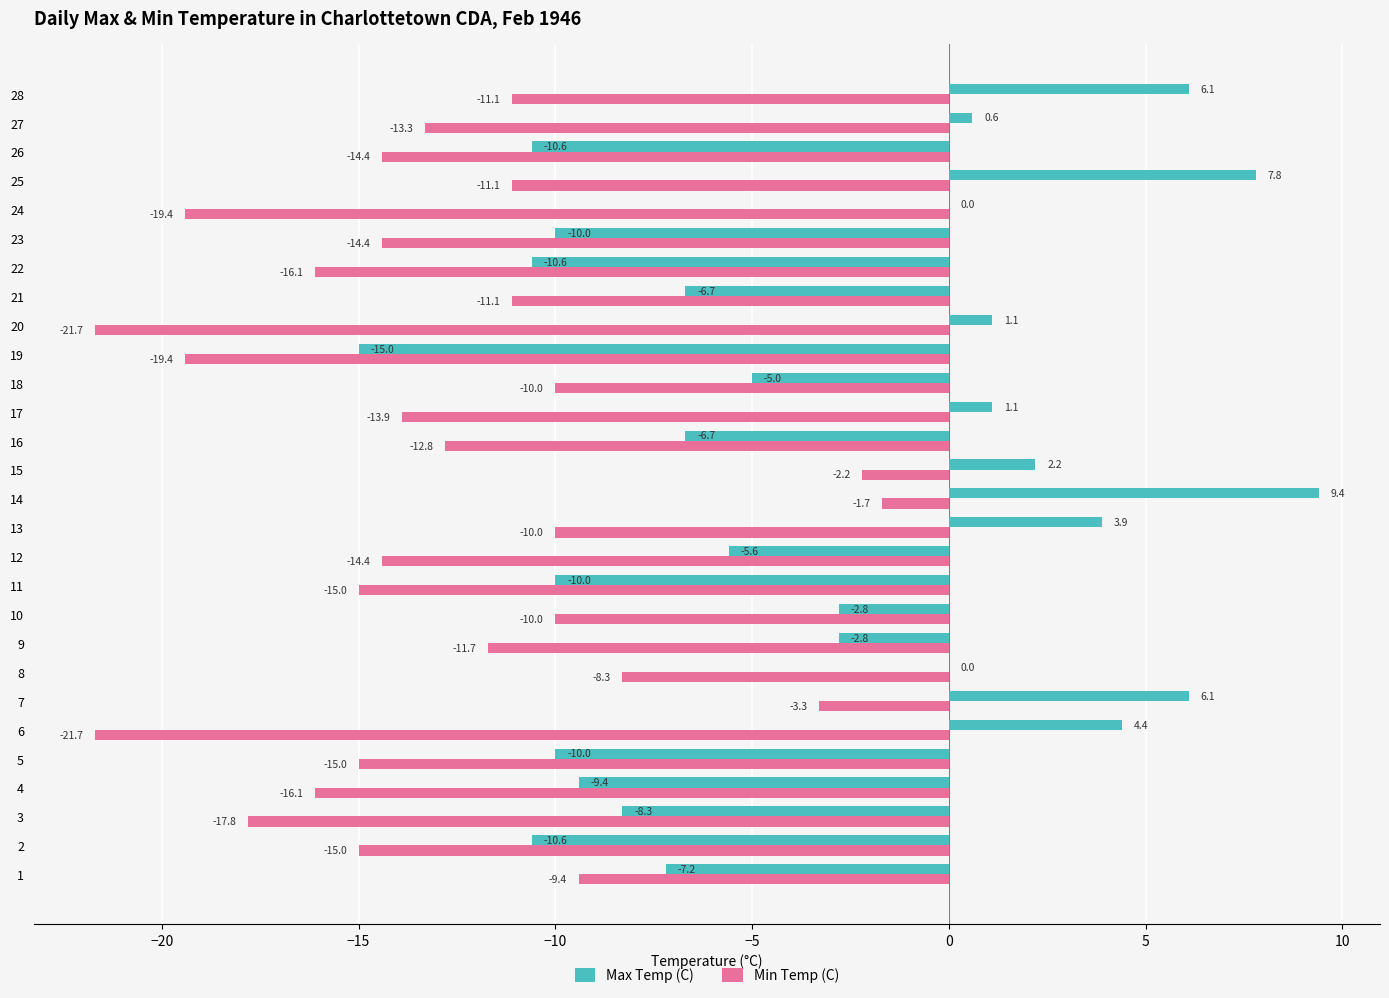

Which series changed the most between 20 and 21?

Min Temp (C)